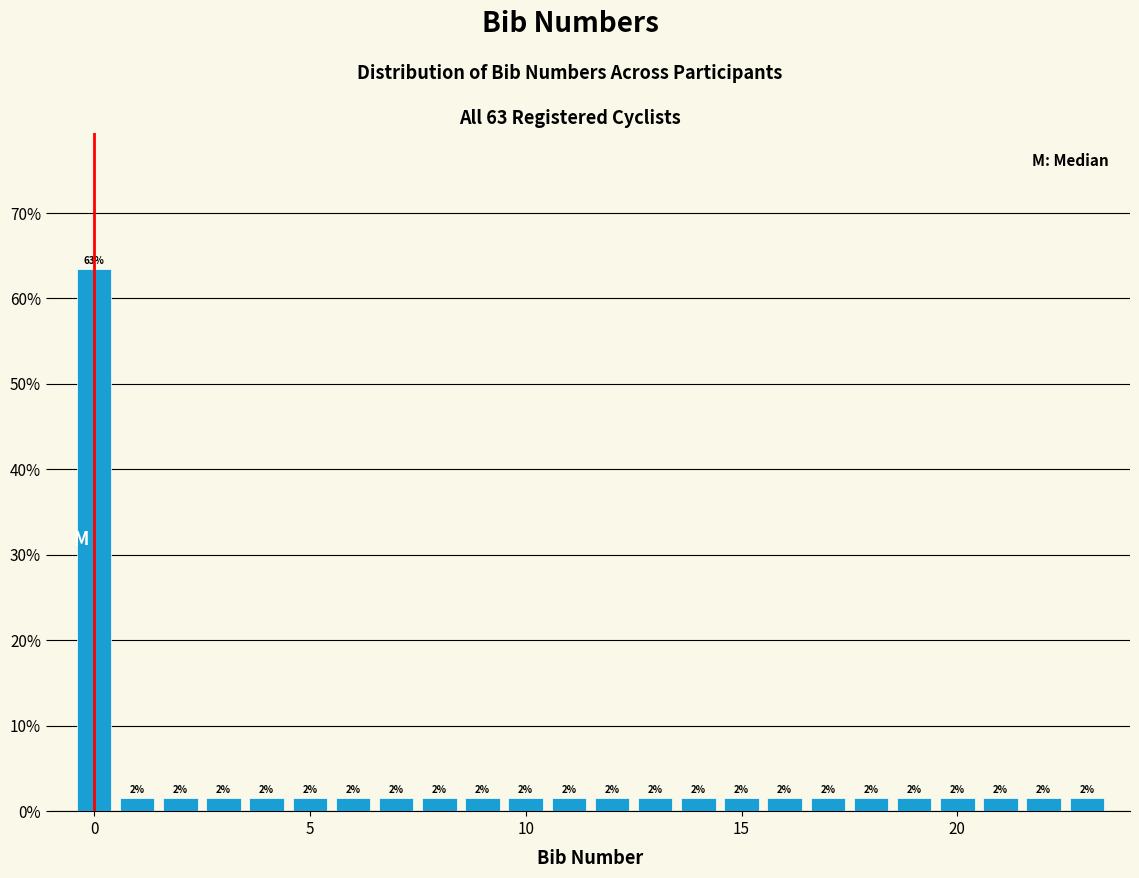

Around what value on the x-axis is the tallest bar? Give the approximate position of its centre, as read against the axis.

0.0